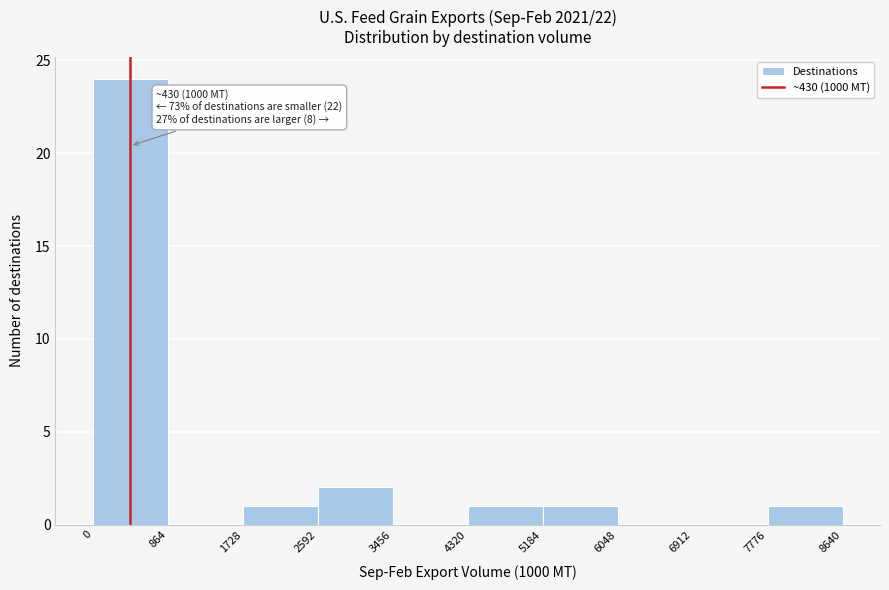

Over which range of the x-axis is the bar tallest?

0 to 864